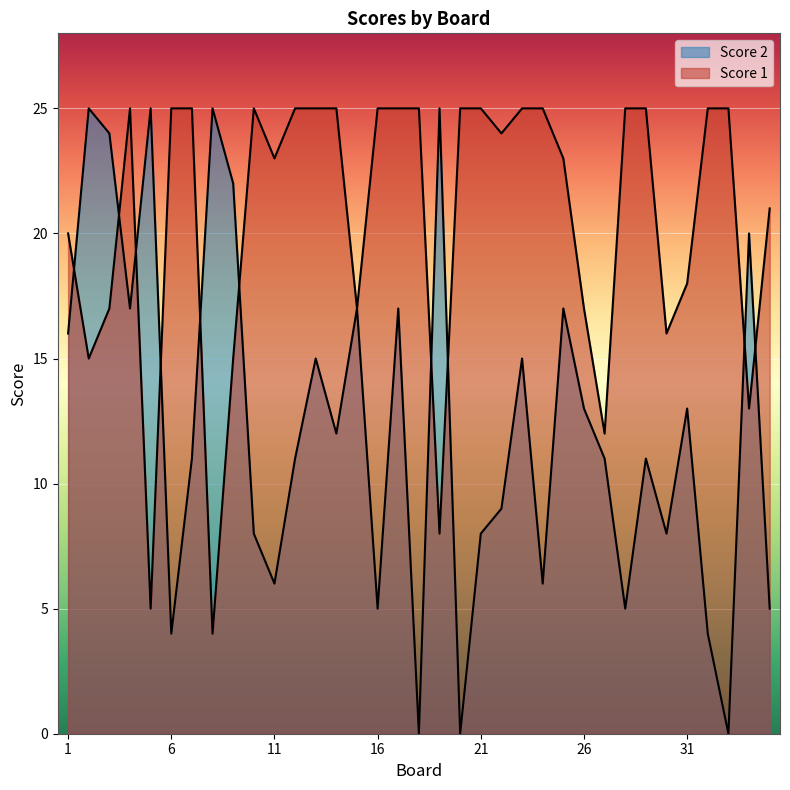

What are all the series names shown in the legend?

Score 1, Score 2